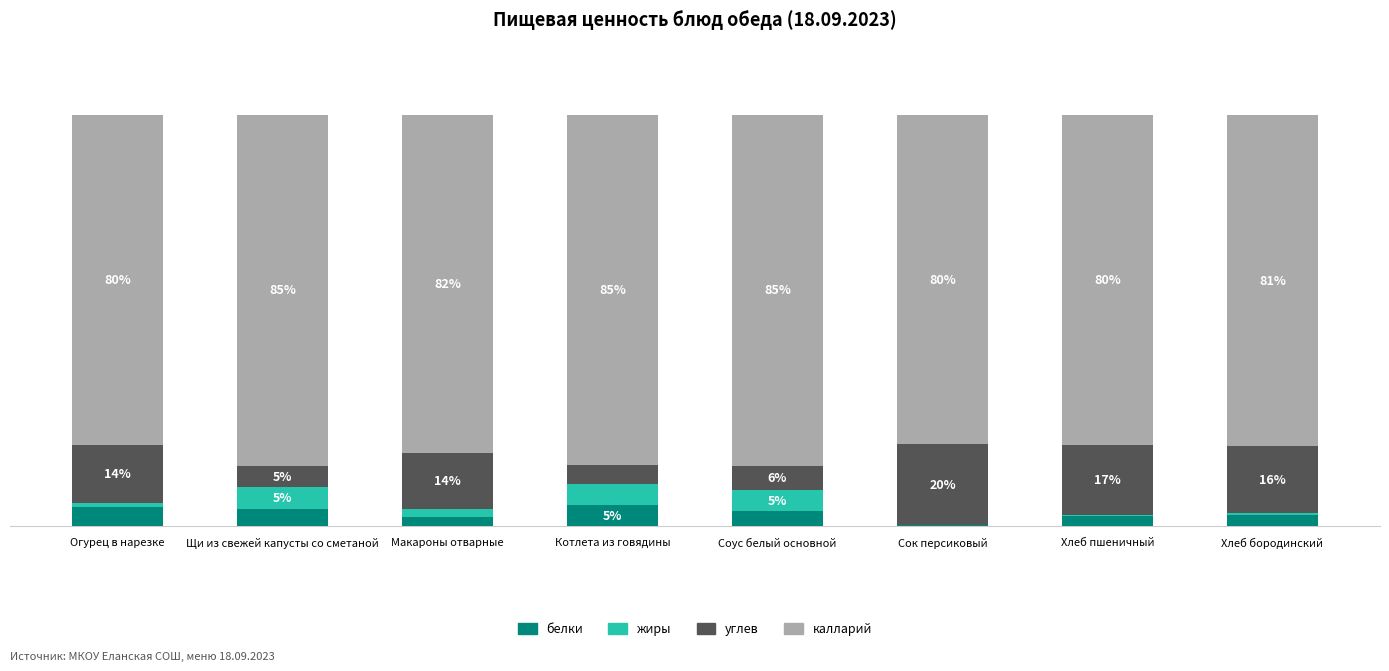

Rank the series at Макароны отварные from highest to lowest value.

калларий, углев, белки, жиры